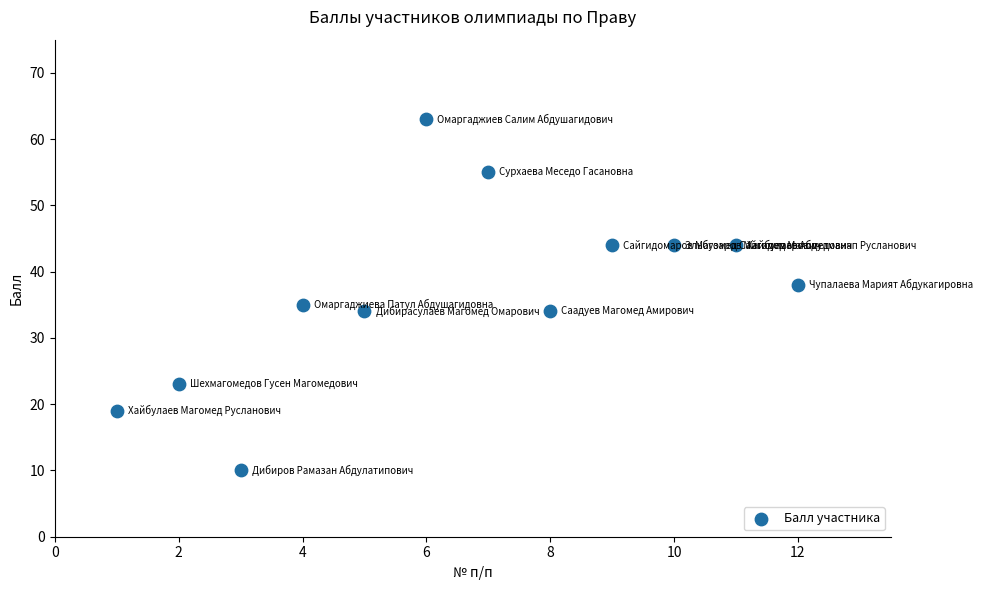

What Y value in the scatter plot is closest to 36?

35